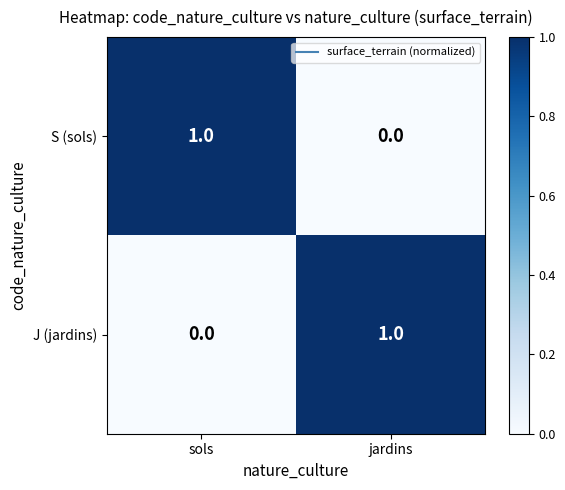

How many distinct data groups are displayed?

2